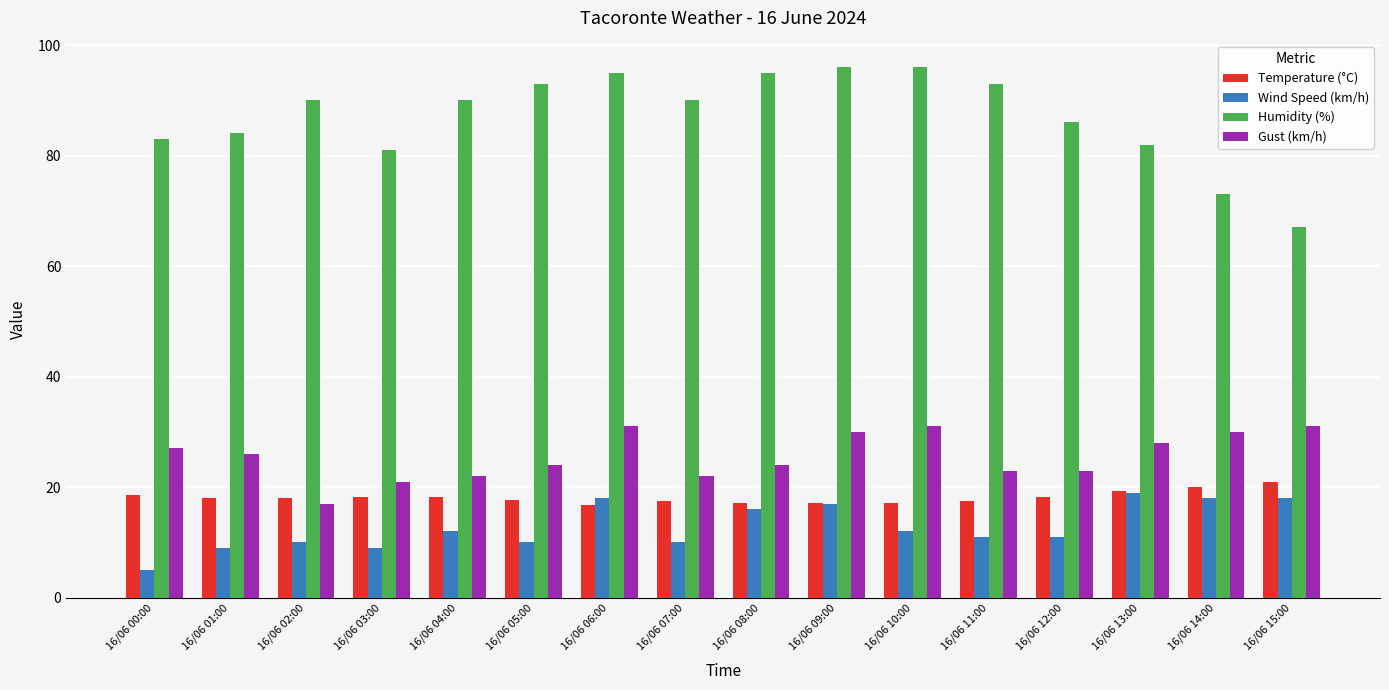

What is the difference between the second highest and minimum values in the Wind Speed (km/h) series?

13.0